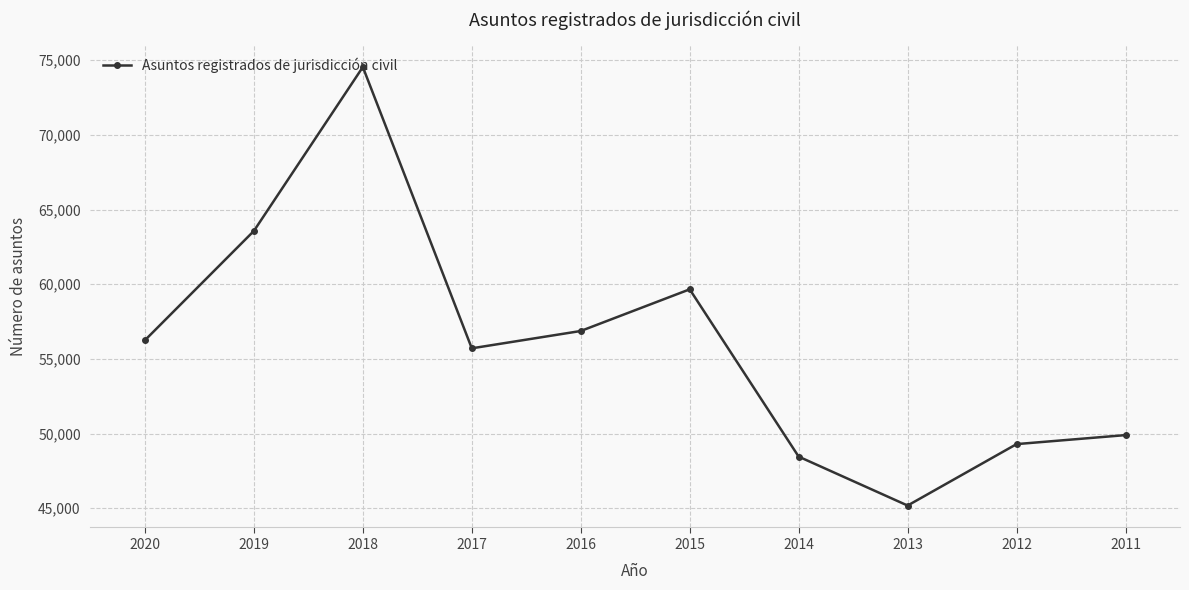

How many distinct data groups are displayed?

1